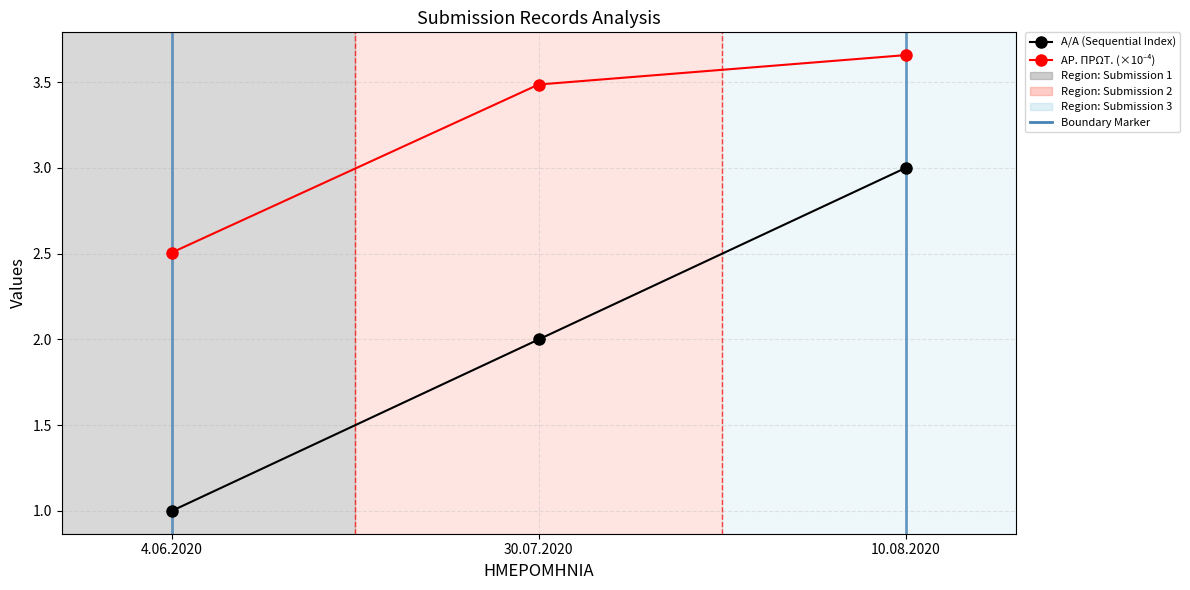

At which category is the sum across all series the highest?

10.08.2020